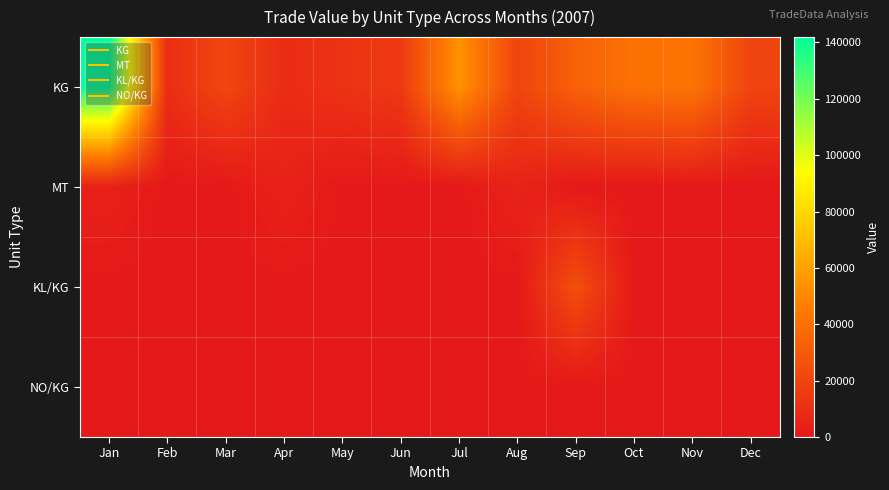

Reading left to right, list all the values displayed in this chart.

KG: Jan=141889	Feb=9589	Mar=21119	Apr=8919	May=12120	Jun=15148	Jul=54739	Aug=20393	Sep=33423	Oct=40892	Nov=42352	Dec=19992
MT: Jan=4028	Feb=0	Mar=0	Apr=4028	May=300	Jun=0	Jul=0	Aug=4925	Sep=0	Oct=0	Nov=0	Dec=0
KL/KG: Jan=0	Feb=0	Mar=0	Apr=0	May=0	Jun=0	Jul=0	Aug=0	Sep=25376	Oct=0	Nov=0	Dec=0
NO/KG: Jan=238	Feb=0	Mar=0	Apr=0	May=0	Jun=0	Jul=0	Aug=0	Sep=0	Oct=0	Nov=0	Dec=0